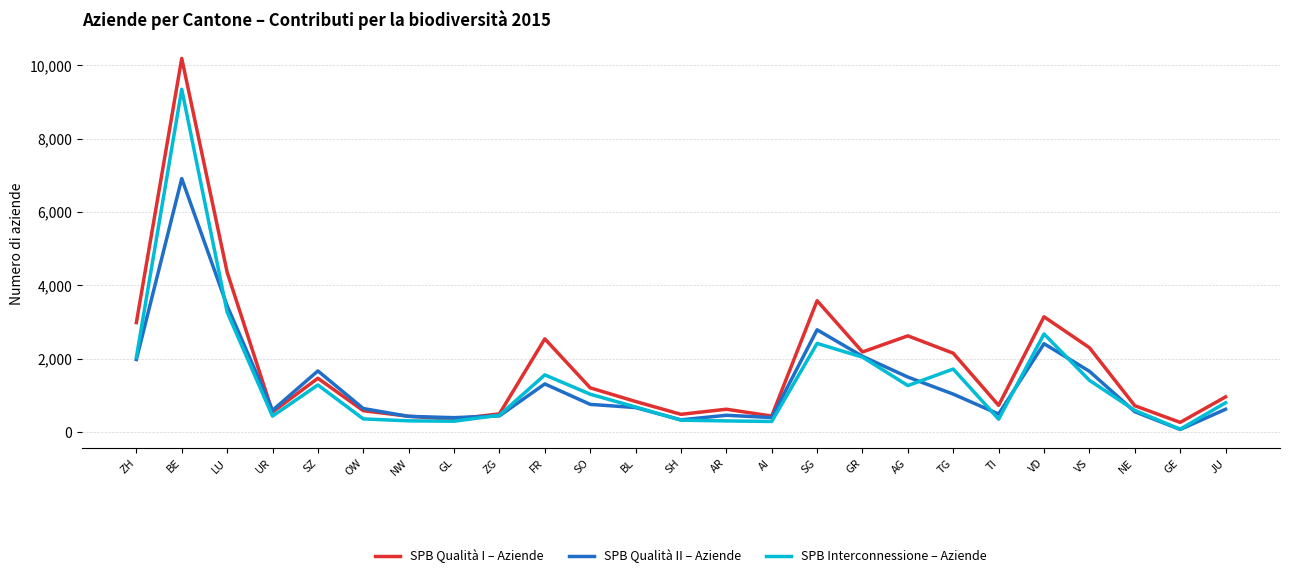

Rank the series by their maximum value, from highest to lowest.

SPB Qualità I – Aziende, SPB Interconnessione – Aziende, SPB Qualità II – Aziende